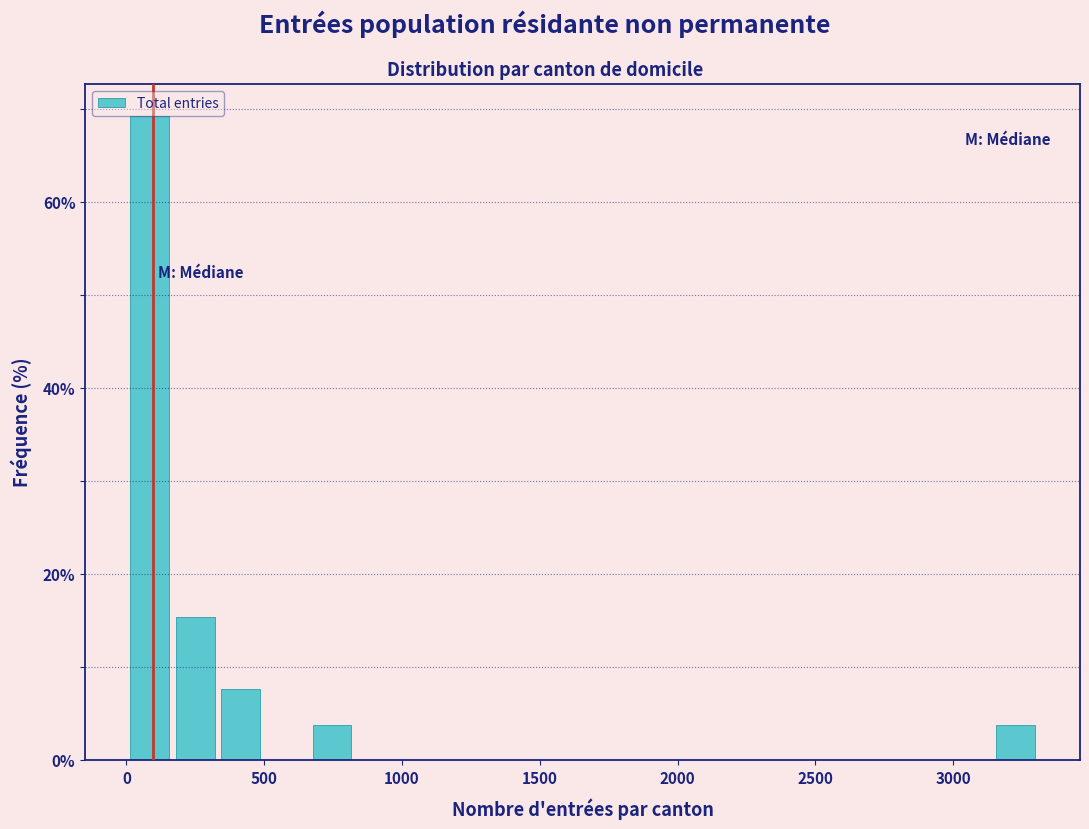

Read against the x-axis, roughly where is the centre of the tallest bar?

100